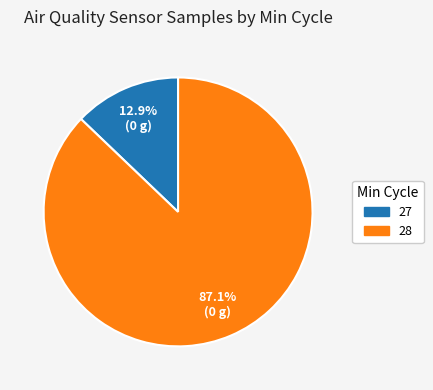

Is there a majority slice in this chart?

Yes